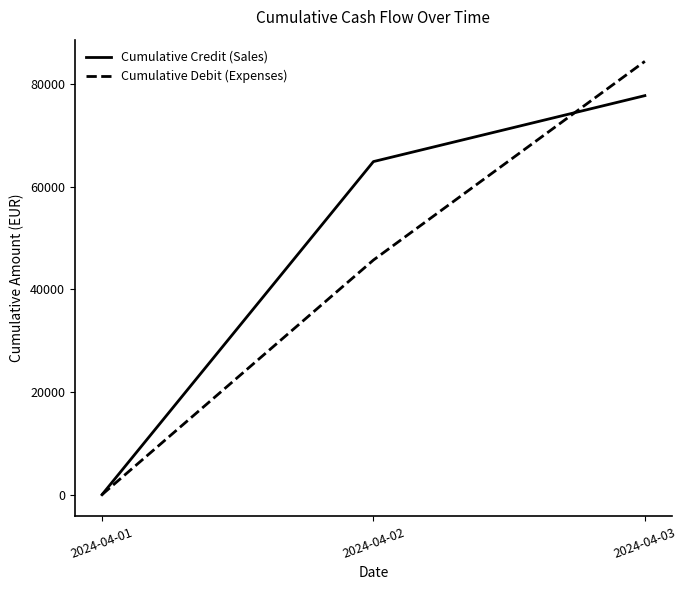

What is the difference between the maximum and minimum values in the Cumulative Debit (Expenses) series?

84452.3